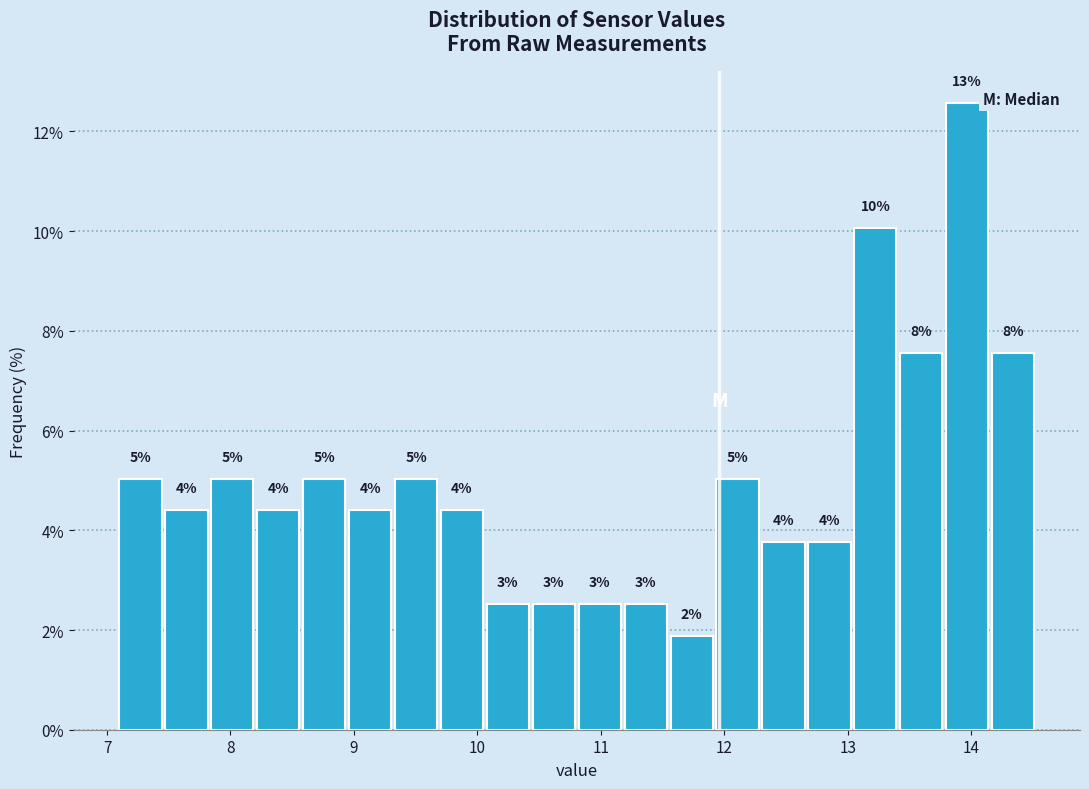

Around what value on the x-axis is the tallest bar? Give the approximate position of its centre, as read against the axis.

14.0